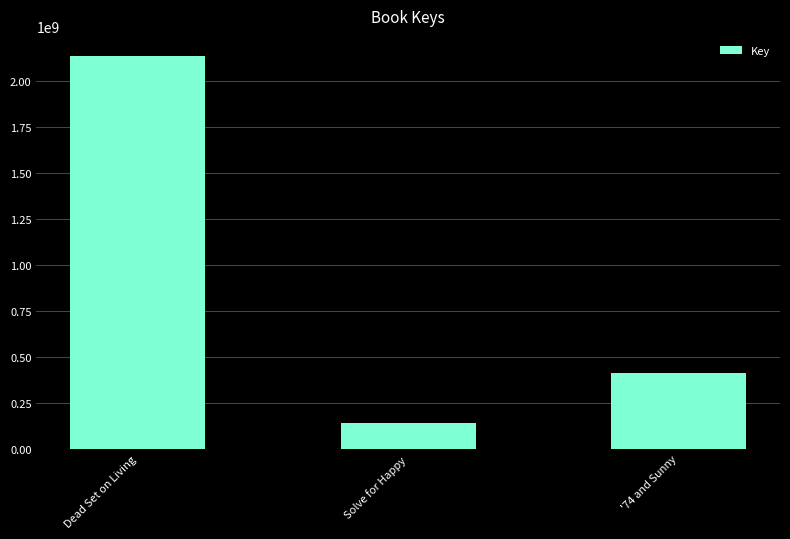

How many data points does each series have?

3